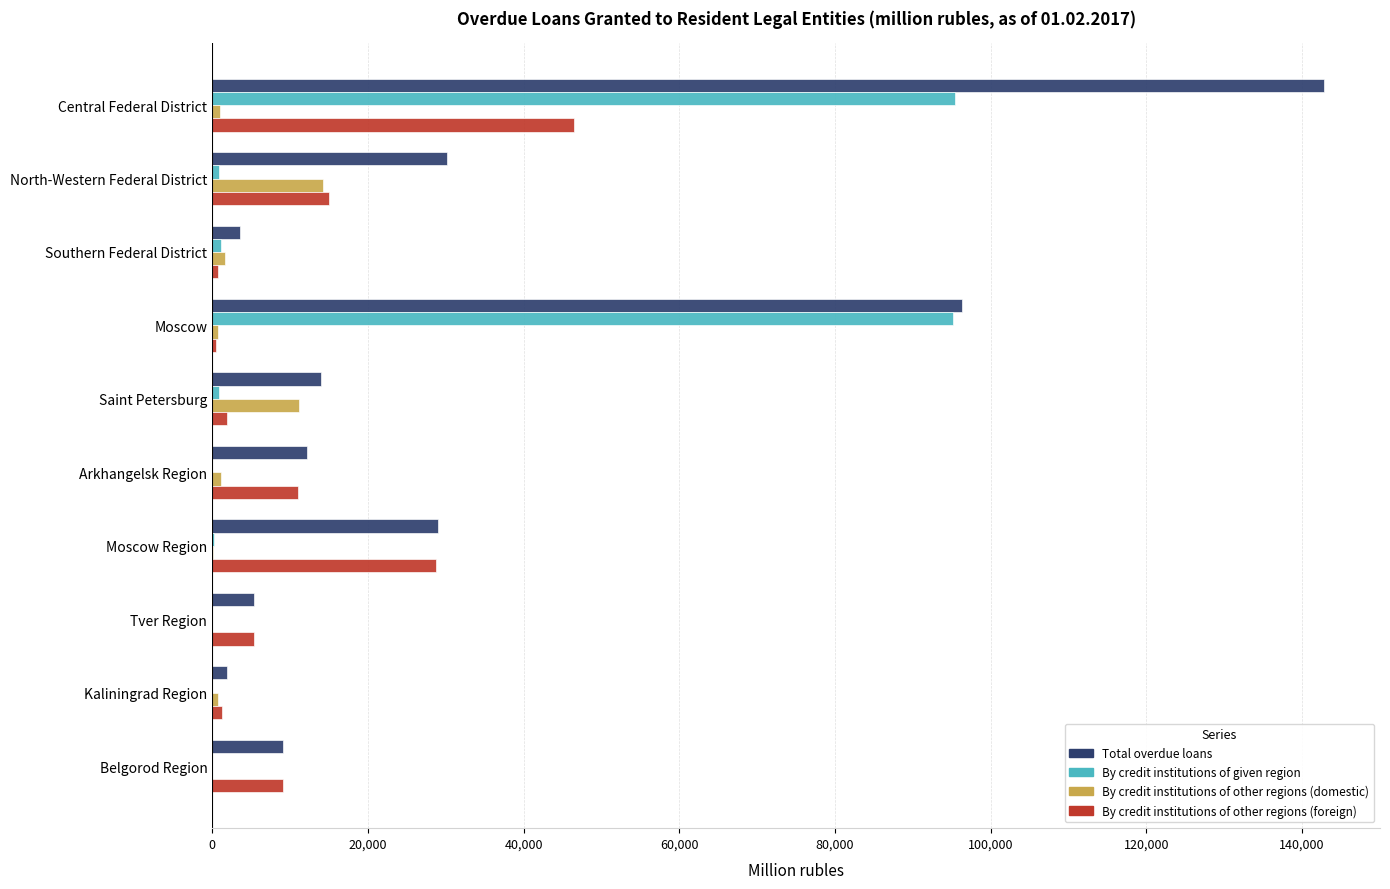

What is the highest value of the Total overdue loans series?

142878